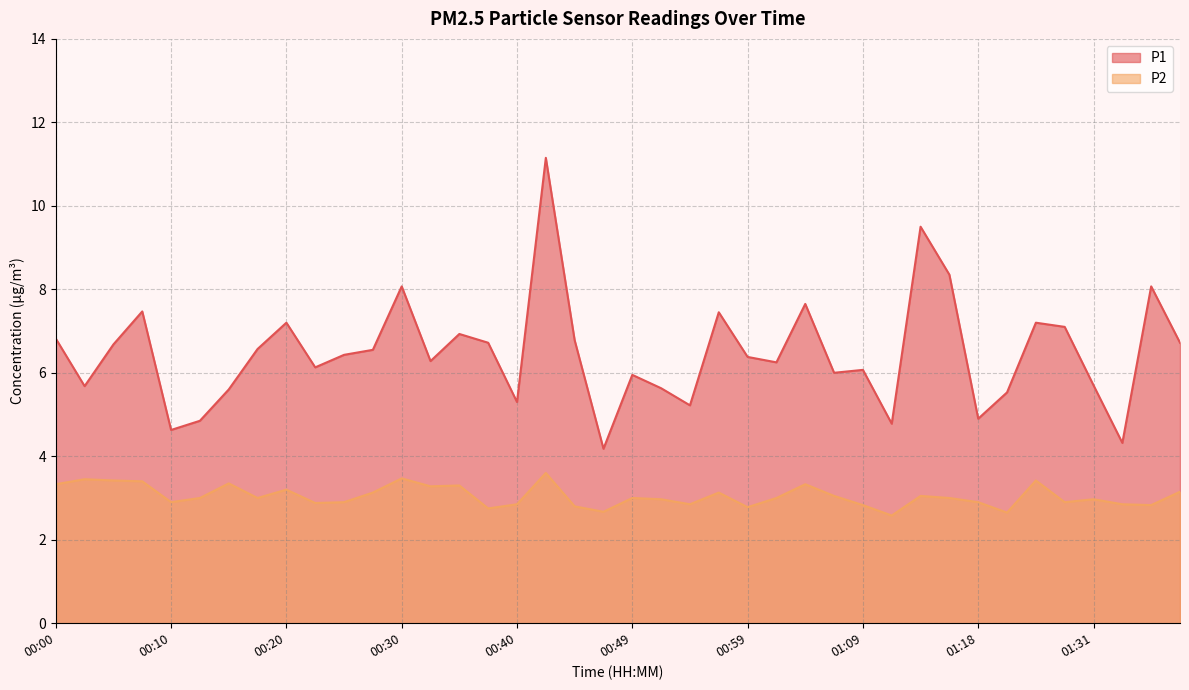

Reading right to left, transcribe all the data shown in this chart.

P1: 6.7	8.1	4.3	5.7	7.1	7.2	5.5	4.9	8.3	9.5	4.8	6.1	6.0	7.7	6.2	6.4	7.5	5.2	5.6	6.0	4.2	6.8	11.2	5.3	6.7	6.9	6.3	8.1	6.5	6.4	6.1	7.2	6.6	5.6	4.8	4.6	7.5	6.7	5.7	6.8
P2: 3.1	2.8	2.9	3.0	2.9	3.4	2.6	2.9	3.0	3.0	2.6	2.8	3.0	3.3	3.0	2.8	3.1	2.9	3.0	3.0	2.7	2.8	3.6	2.9	2.8	3.3	3.3	3.5	3.1	2.9	2.9	3.2	3.0	3.4	3.0	2.9	3.4	3.4	3.5	3.3